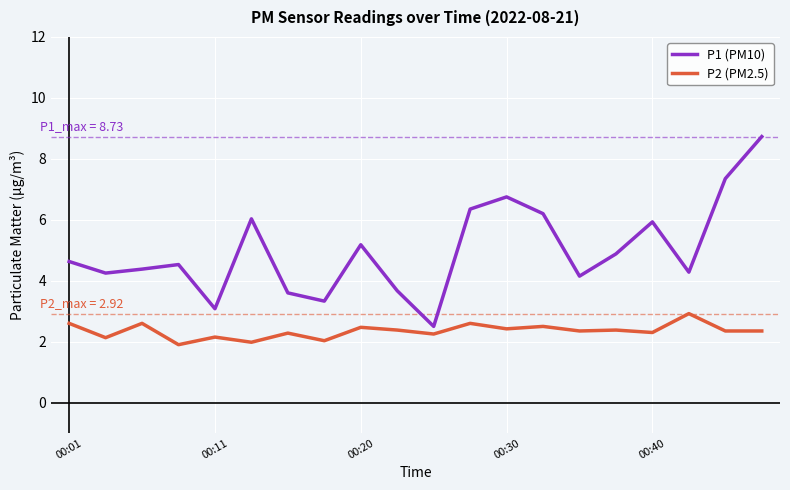

What is the difference between the maximum and minimum values in the P2 (PM2.5) series?

1.0